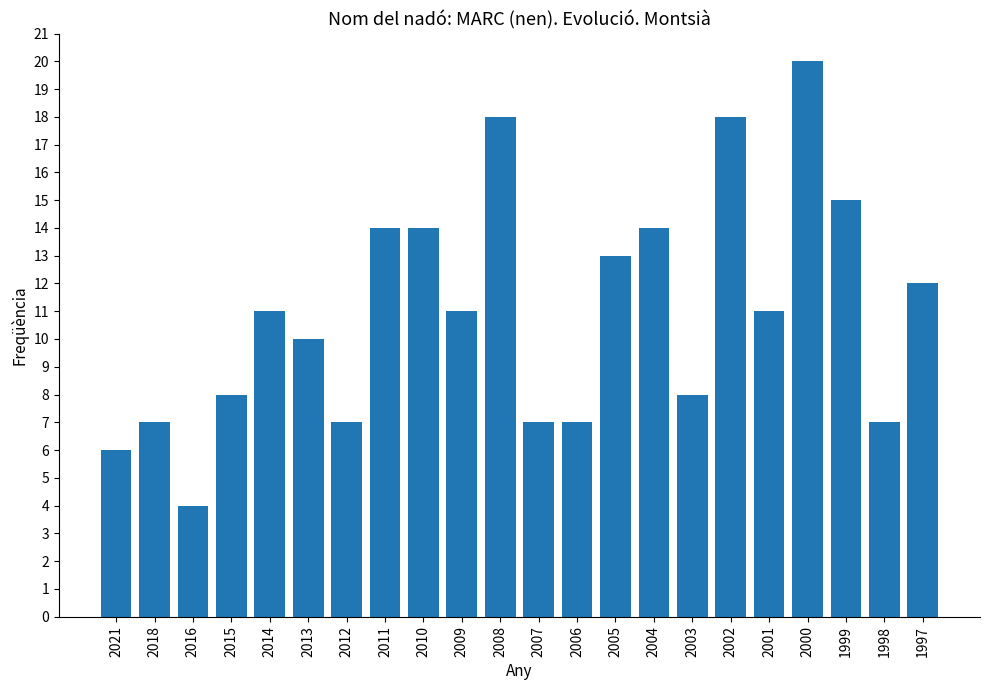

What is the approximate value at 2008?

18